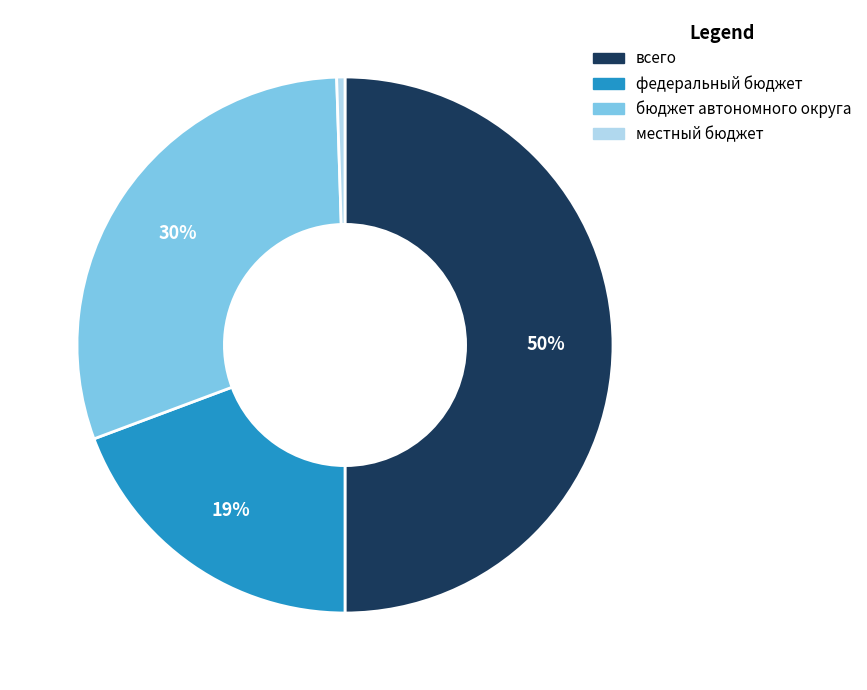

Which has a higher value, всего or бюджет автономного округа?

всего